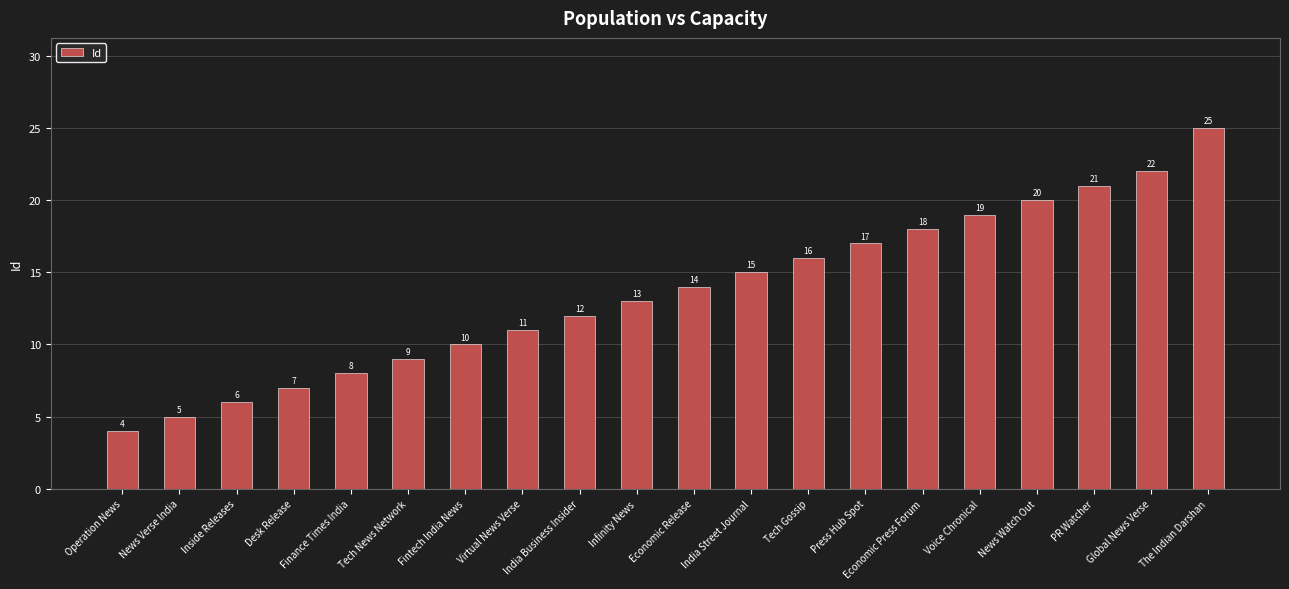

Reading left to right, what are all the values shown in this chart?

Operation News=4	News Verse India=5	Inside Releases=6	Desk Release=7	Finance Times India=8	Tech News Network=9	Fintech India News=10	Virtual News Verse=11	India Business Insider=12	Infinity News=13	Economic Release=14	India Street Journal=15	Tech Gossip=16	Press Hub Spot=17	Economic Press Forum=18	Voice Chronical=19	News Watch Out=20	PR Watcher=21	Global News Verse=22	The Indian Darshan=25